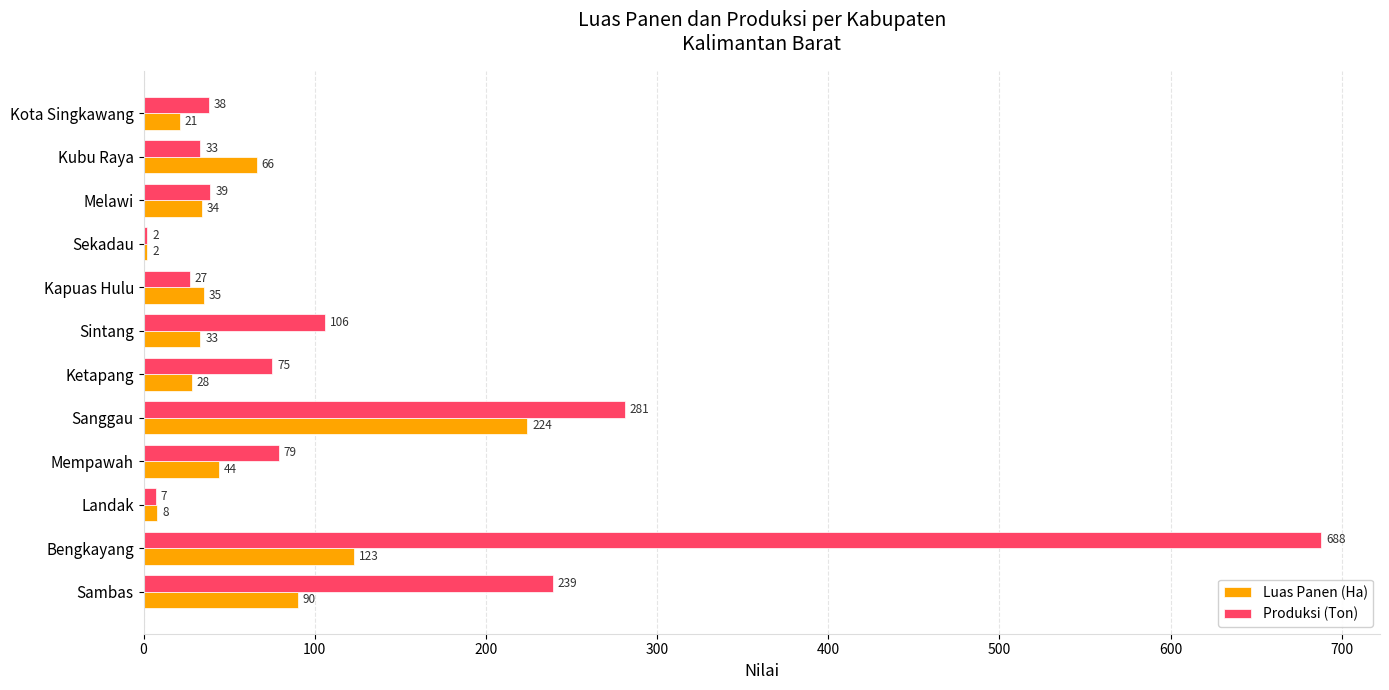

The value of Produksi (Ton) at Melawi is 16. True or false?

False